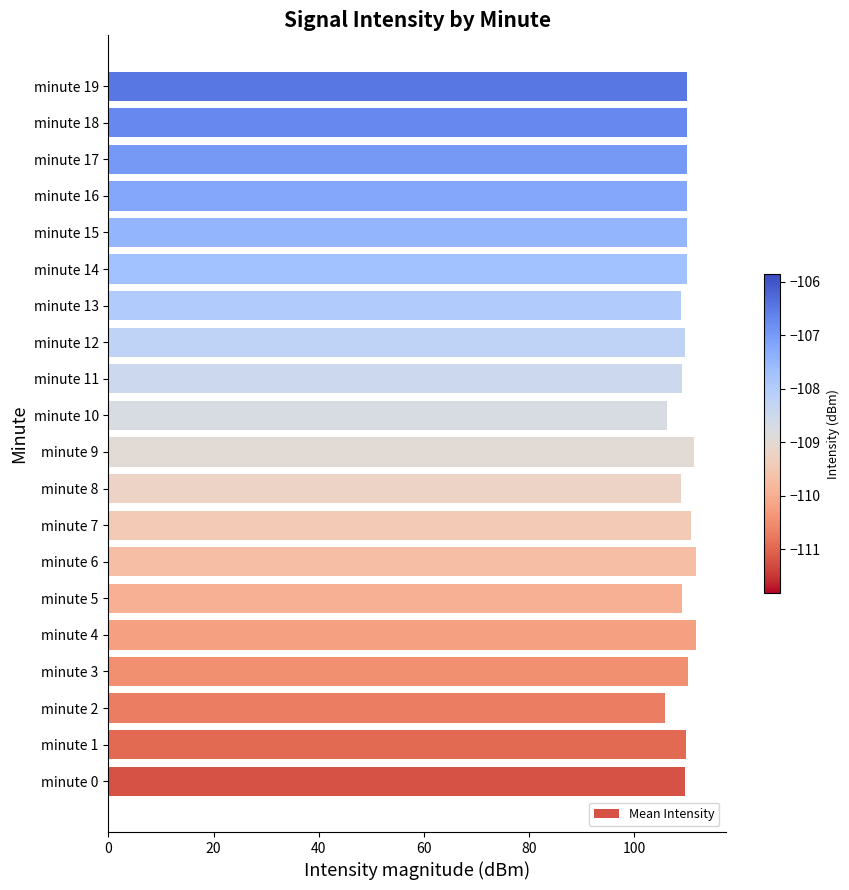

What is the maximum value shown in the chart?

111.8